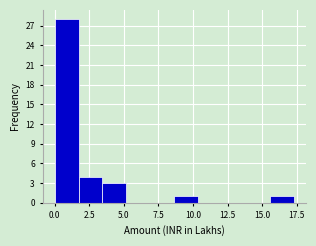

Around what value on the x-axis is the tallest bar? Give the approximate position of its centre, as read against the axis.

1.0